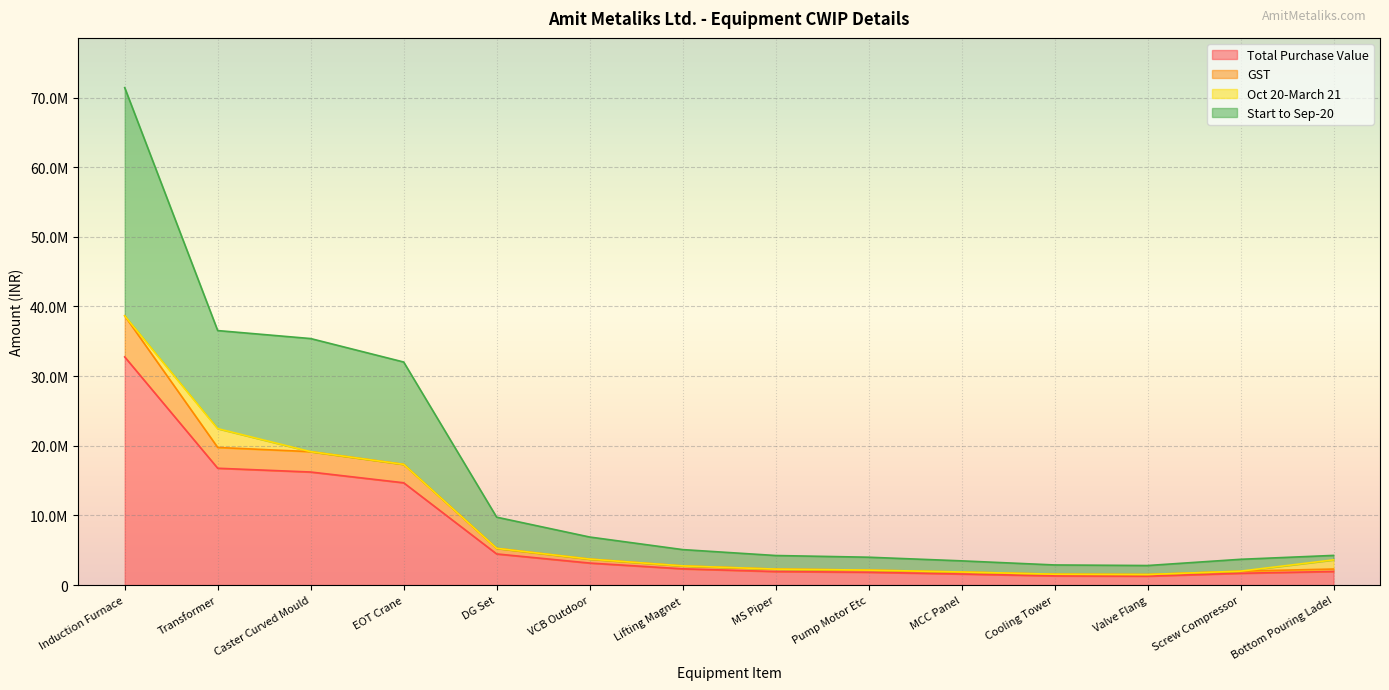

What is the average value of the Total Purchase Value series?

7294499.6